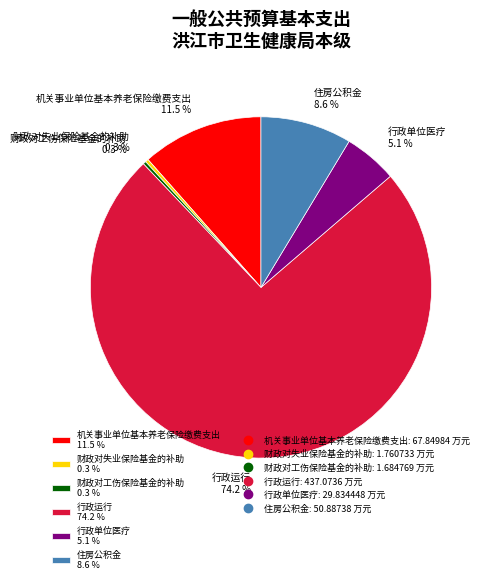

How many segments does this pie chart have?

6